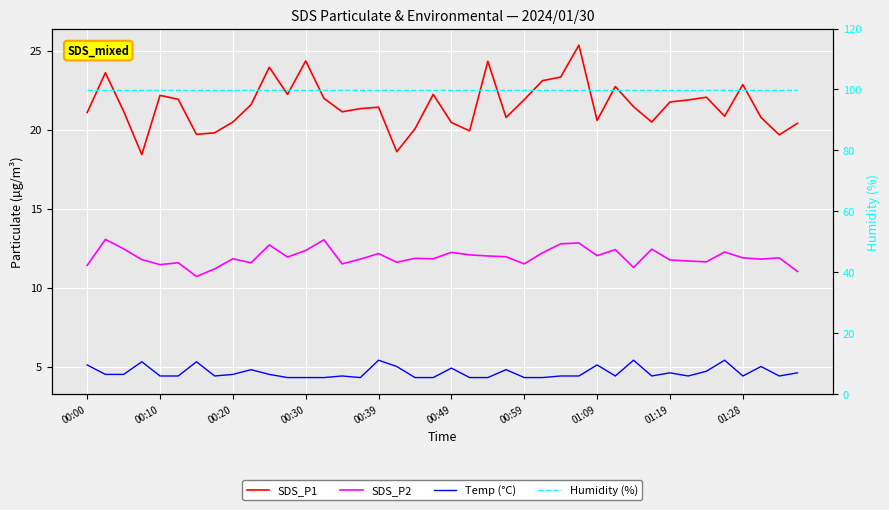

In Temp (°C), how many points are lower than both neighbors (excluding endpoints)?

7